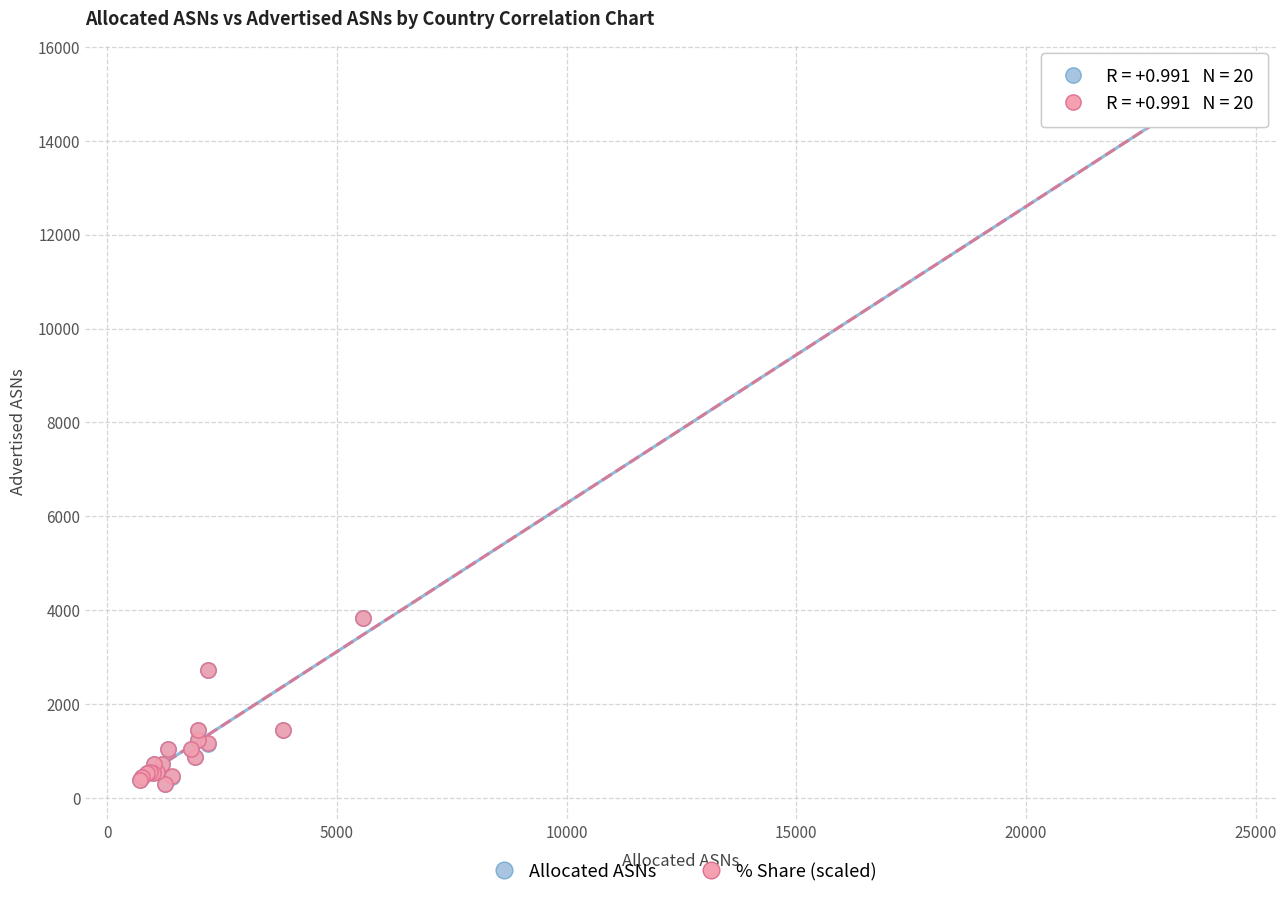

What are all the series names shown in the legend?

Allocated ASNs, % Share (scaled)